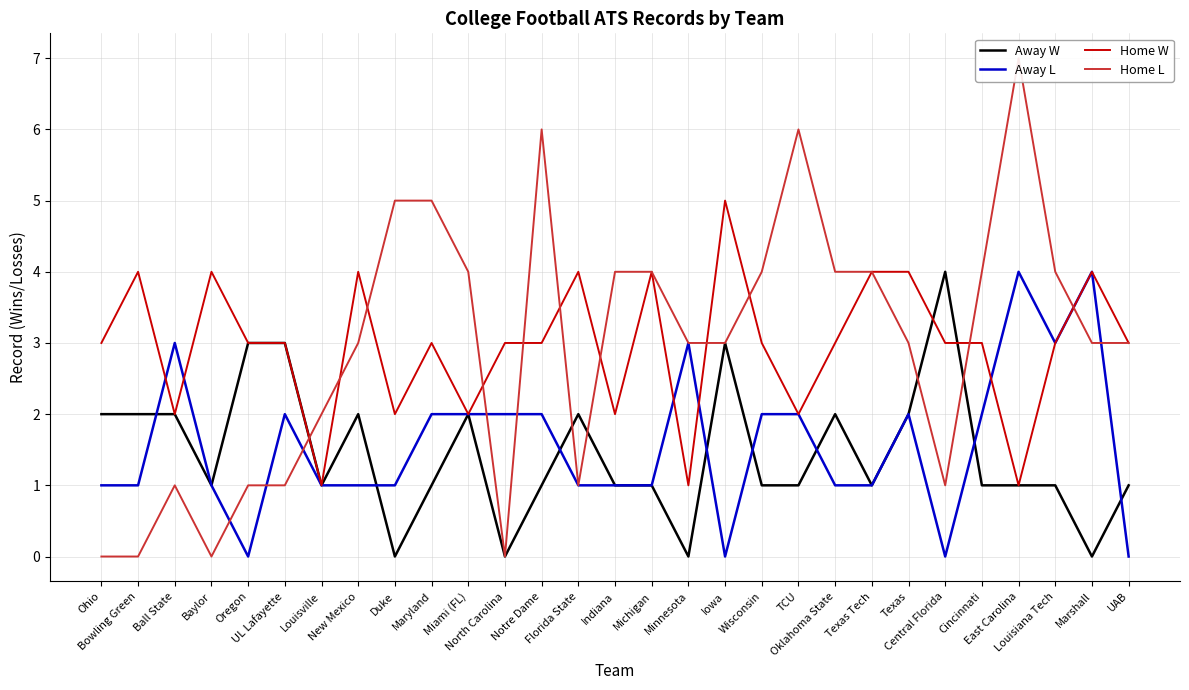

True or false: Home W has more than 2 points higher than both neighbors.

True